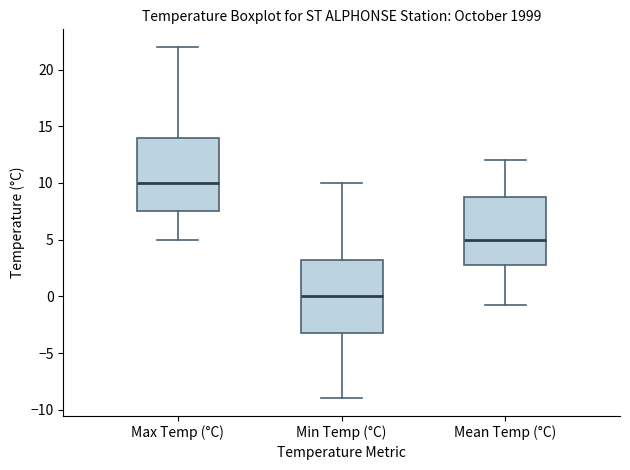

Reading left to right, transcribe this box plot: for each box, give where its median line is, the range the box spans, and where its two whiskers end, as read against the y-axis. The values are not printed on the chart, so give them approximately, as read against the axis.

Max Temp (°C): median 10.0, box 7.5 to 14.0, whiskers 5.0 to 22.0
Min Temp (°C): median 0.0, box -3.0 to 3.5, whiskers -9.0 to 10.0
Mean Temp (°C): median 5.0, box 3.0 to 9.0, whiskers -1.0 to 12.0